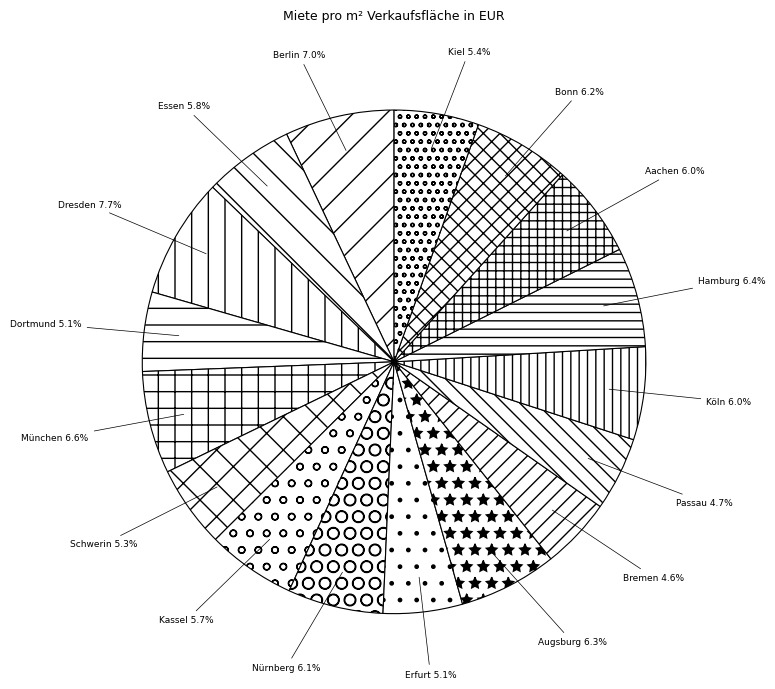

Is there any slice that represents more than half of the pie?

No